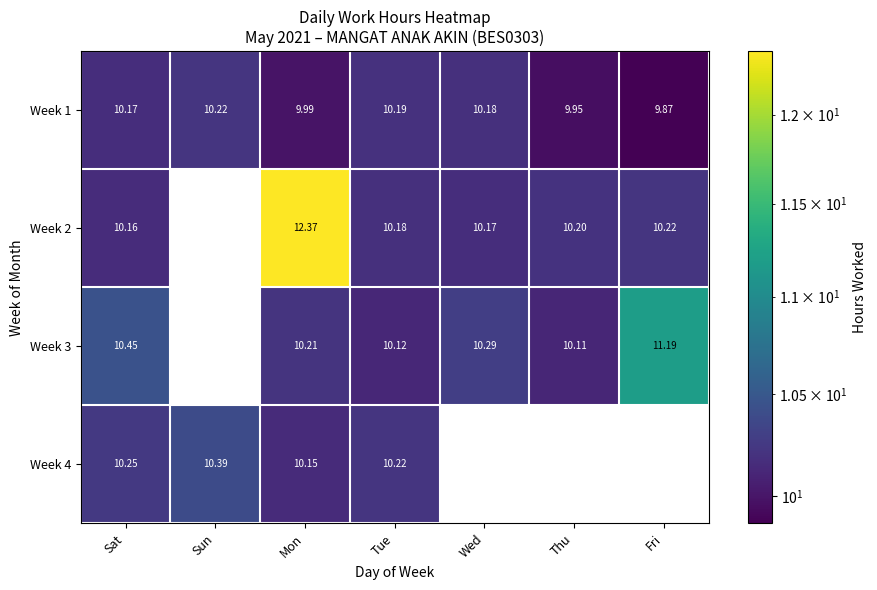

At which label does Week 1 first exceed 10?

Sat